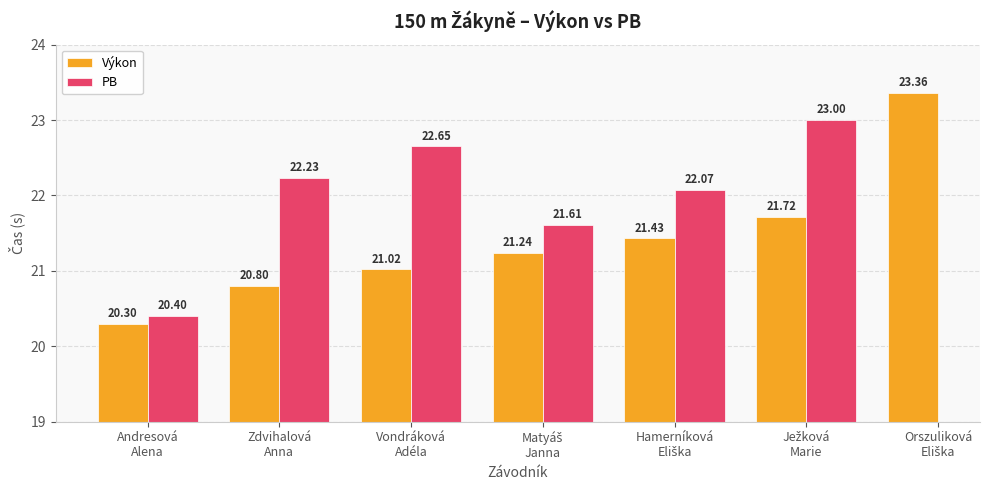

How many bars are there in each group?

2